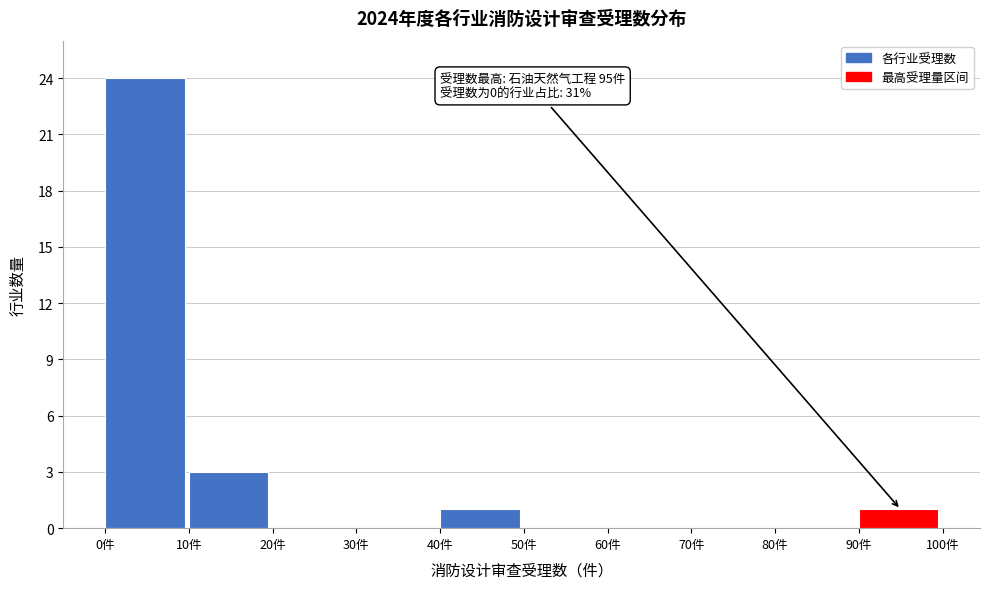

Over which range of the x-axis is the bar tallest?

0 to 10